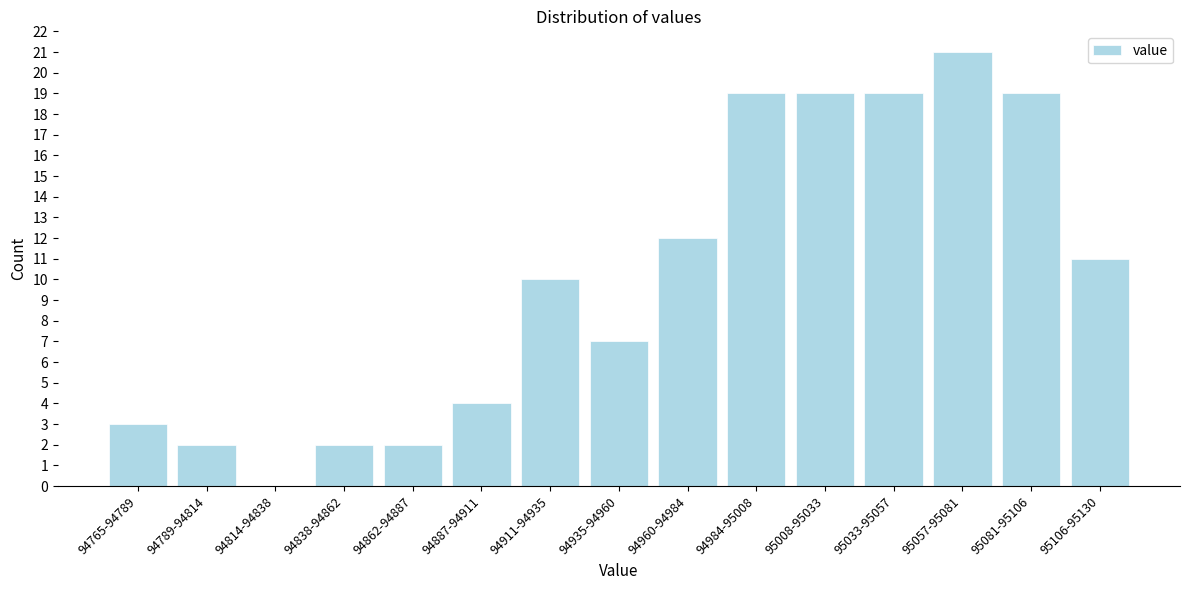

Reading right to left, list all the values displayed in this chart.

95106-95130=11	95081-95106=19	95057-95081=21	95033-95057=19	95008-95033=19	94984-95008=19	94960-94984=12	94935-94960=7	94911-94935=10	94887-94911=4	94862-94887=2	94838-94862=2	94814-94838=0	94789-94814=2	94765-94789=3